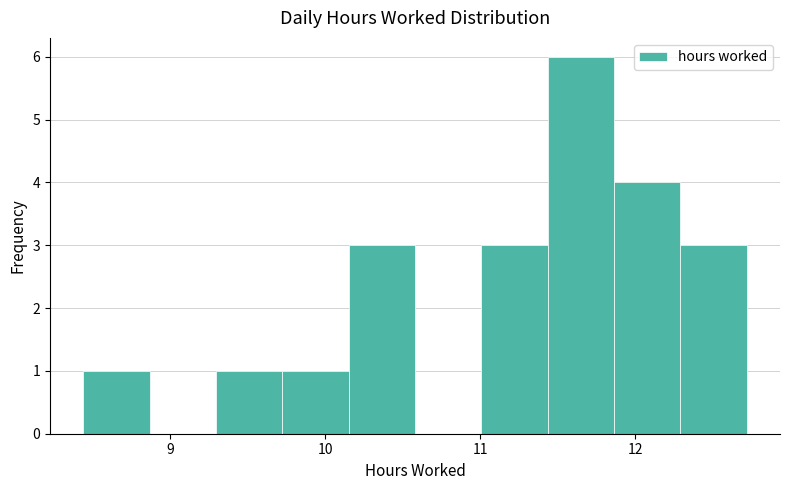

Reading left to right, list every bar in this chart as the range it spans on the x-axis followed by its height. Neither the bar edges nor the heights are printed on the chart, so give them approximately, as read against the axes.

8.4 to 8.9: 1
8.9 to 9.3: 0
9.3 to 9.7: 1
9.7 to 10.2: 1
10.2 to 10.6: 3
10.6 to 11.0: 0
11.0 to 11.4: 3
11.4 to 11.9: 6
11.9 to 12.3: 4
12.3 to 12.7: 3